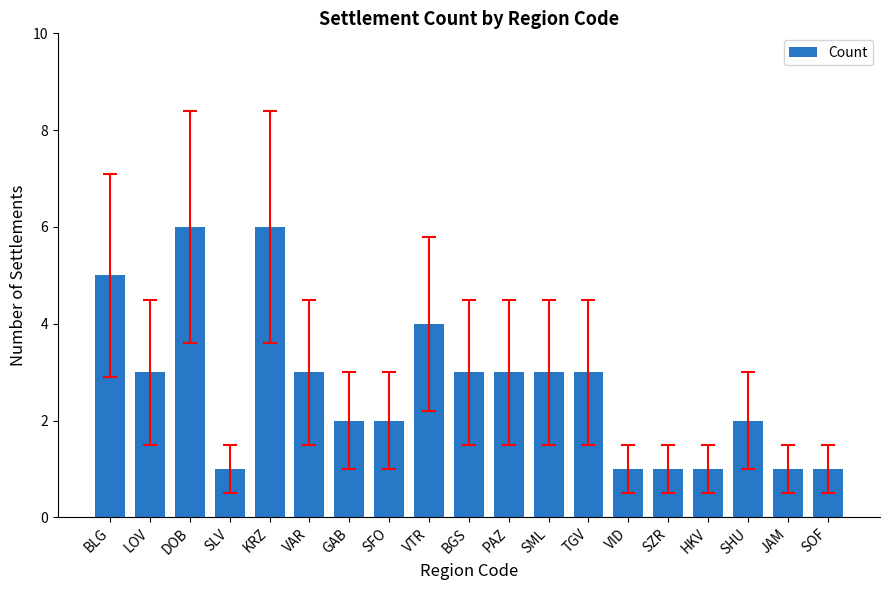

The value at TGV is 3. True or false?

True